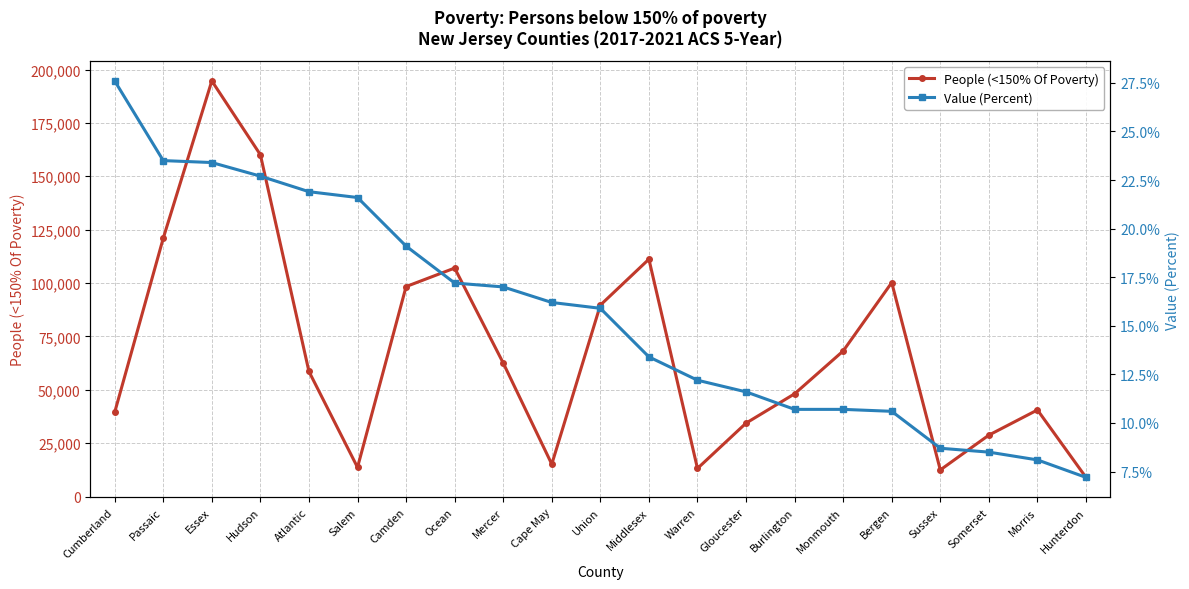

Is the value of Value (Percent) at Burlington greater than the value of People (<150% Of Poverty) at Burlington?

No